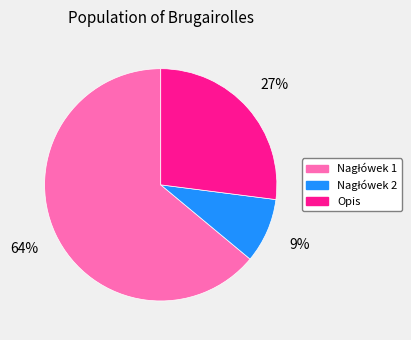

To the nearest percent, what is the average slice percentage?

33%